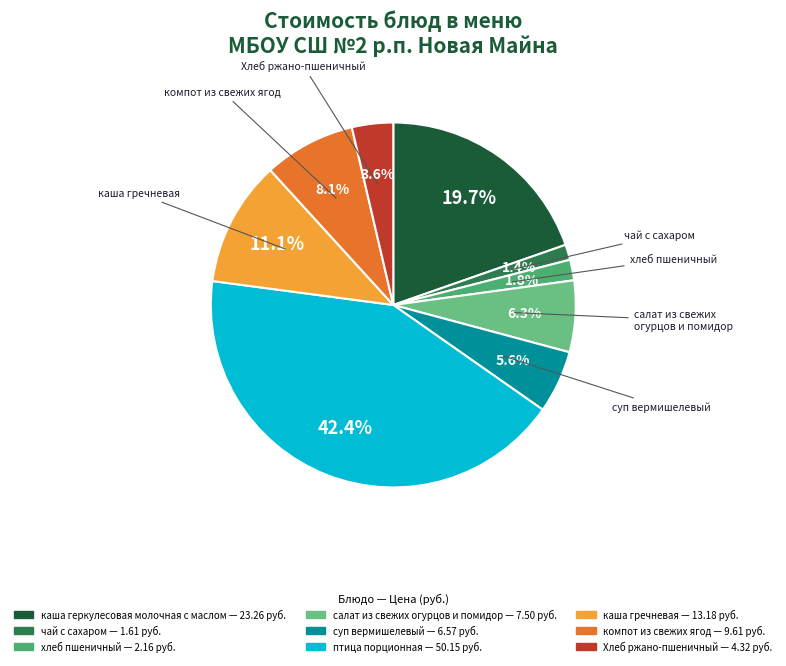

Is the sum of хлеб пшеничный and птица порционная greater than half?

No